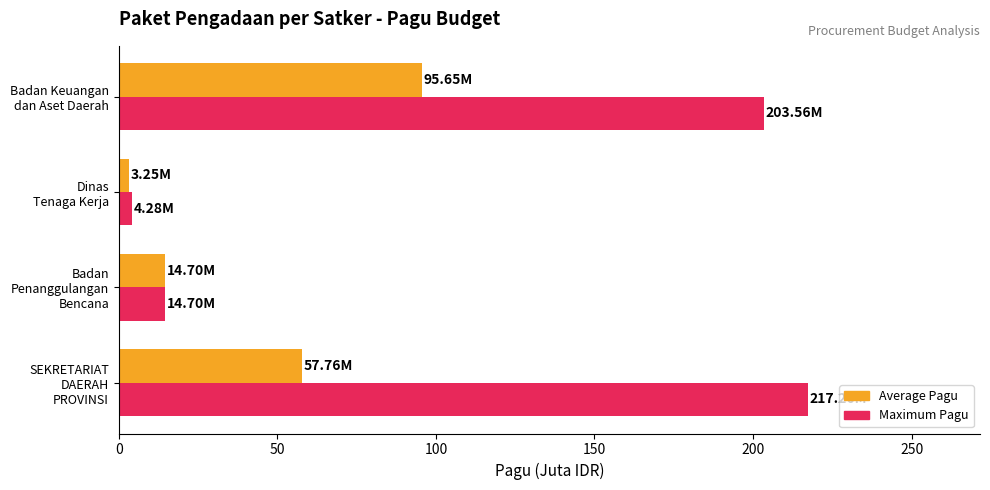

What is the smallest value displayed?

3.2